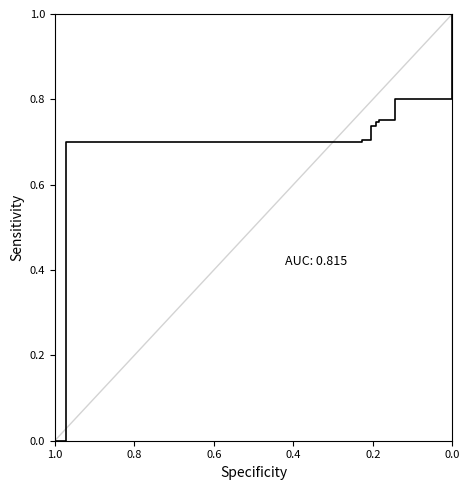

Which has a higher value, 9 or 0.4?

9